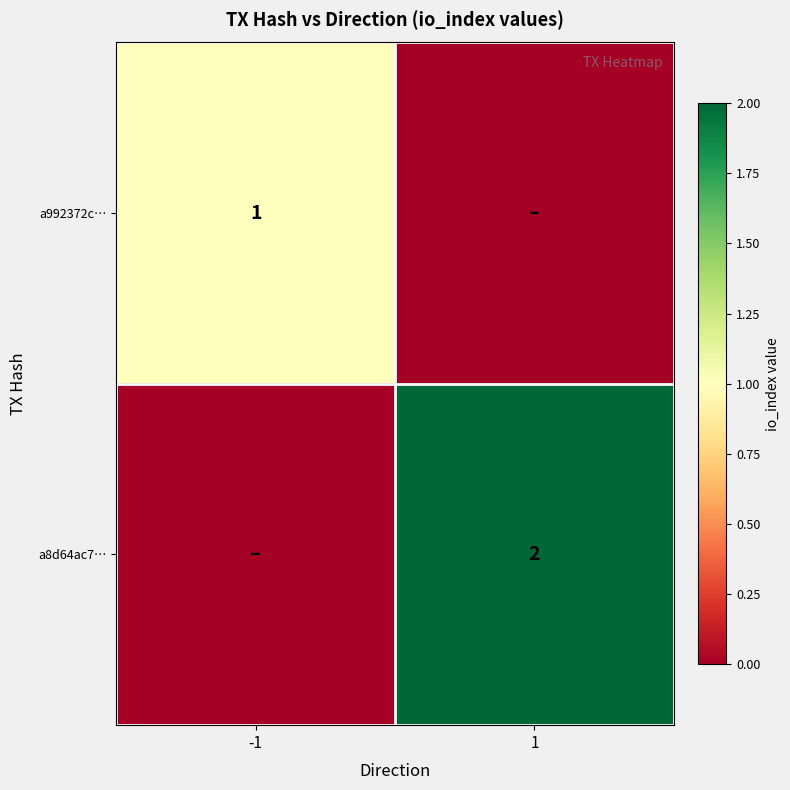

The value of a992372c… at -1 is 1. True or false?

True